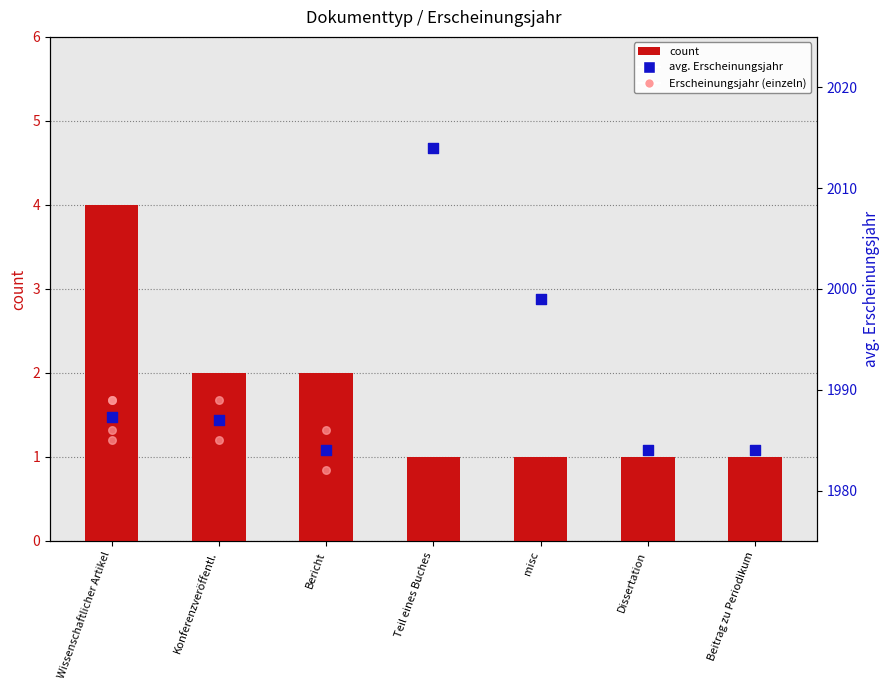

At how many categories does at least one series exceed 644?

7